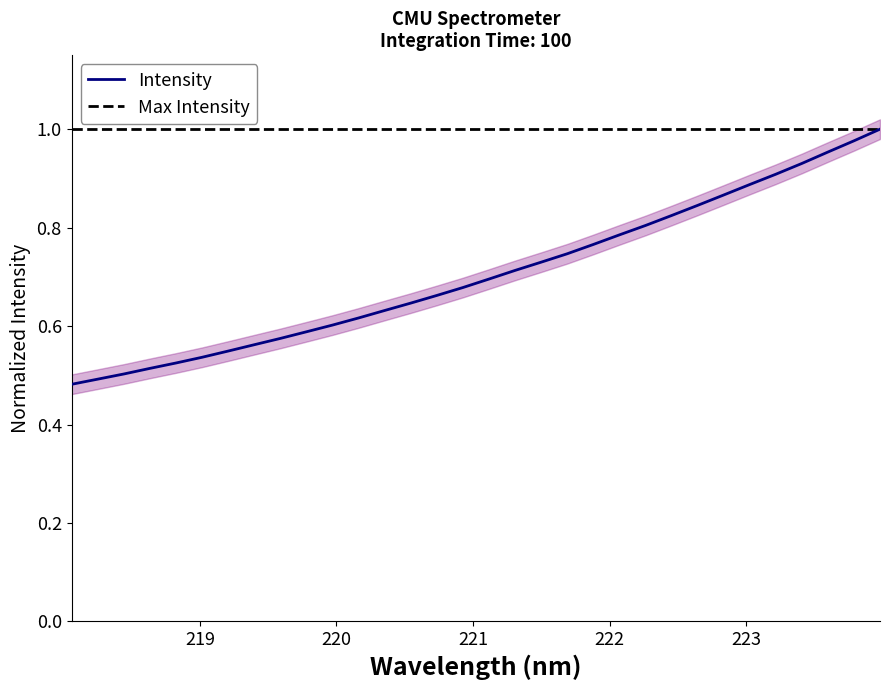

True or false: the data shows 1.4 at 26.

False